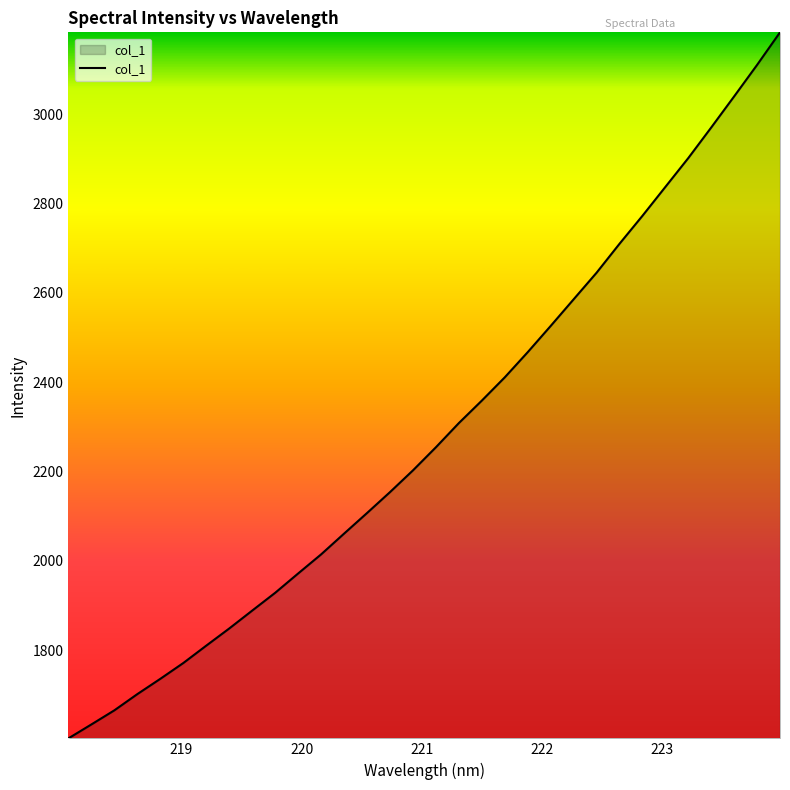

What is the greatest value displayed?

3183.2